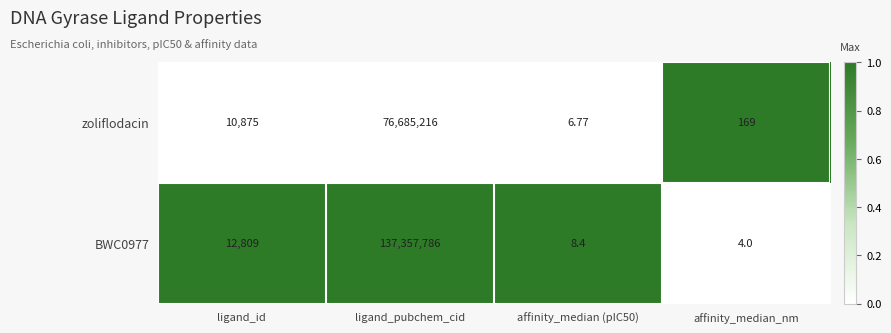

Is the value of zoliflodacin at ligand_id greater than the value of BWC0977 at affinity_median_nm?

Yes